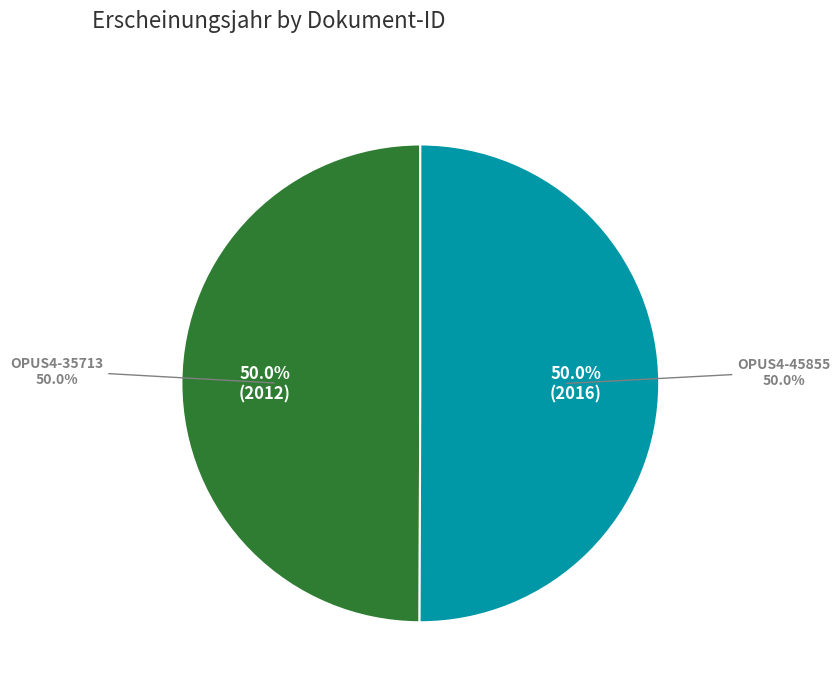

Is there a majority slice in this chart?

Yes